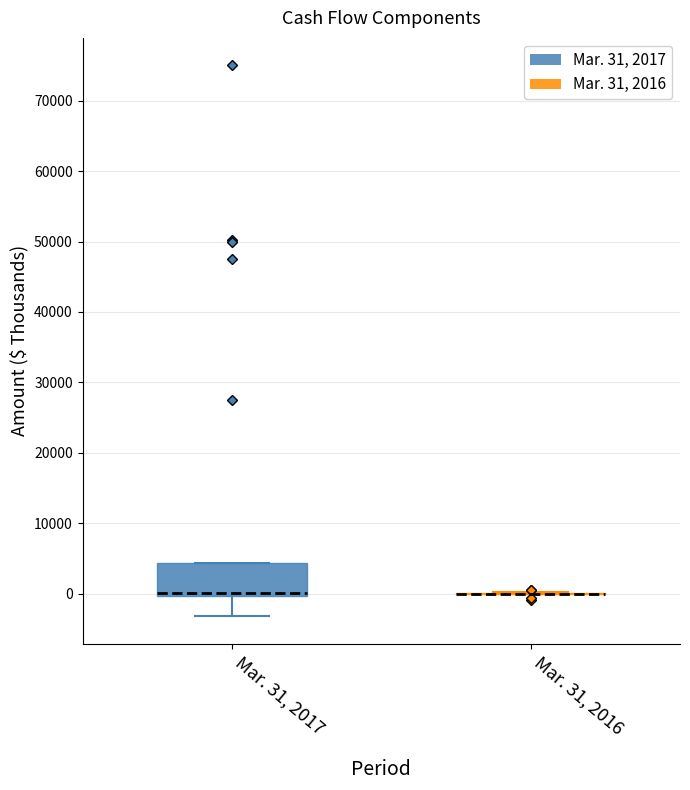

Reading left to right, transcribe this box plot: for each box, give where its median line is, the range the box spans, and where its two whiskers end, as read against the y-axis. The values are not printed on the chart, so give them approximately, as read against the axis.

Mar. 31, 2017: median 0 (just above the box's lower edge), box 0 to 4000, whiskers -3000 to 4000
Mar. 31, 2016: box collapsed to a line at 0, whiskers 0 to 0